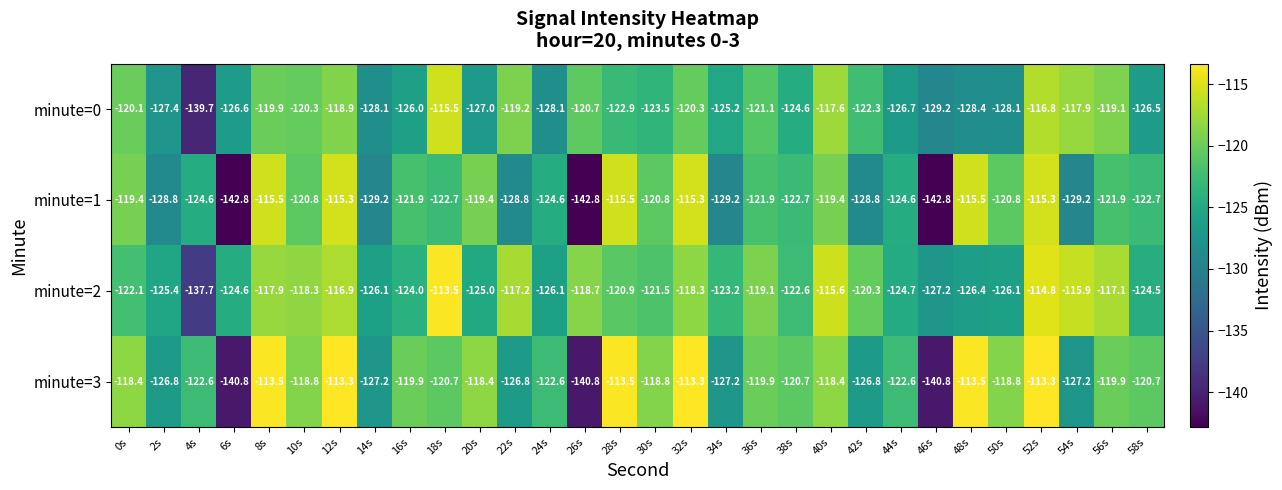

What is the total value across all series at 24s?

-501.4